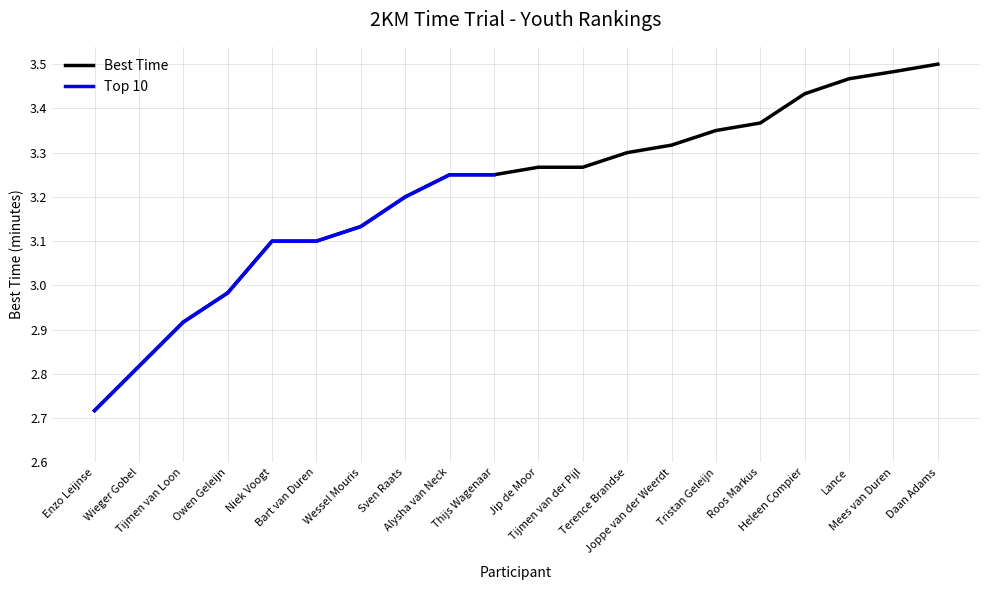

List the labels in order of value, smallest first.

Enzo Leijnse, Wieger Gobel, Tijmen van Loon, Owen Geleijn, Niek Voogt, Bart van Duren, Wessel Mouris, Sven Raats, Alysha van Neck, Thijs Wagenaar, Jip de Moor, Tijmen van der Pijl, Terence Brandse, Joppe van der Weerdt, Tristan Geleijn, Roos Markus, Heleen Compier, Lance, Mees van Duren, Daan Adams